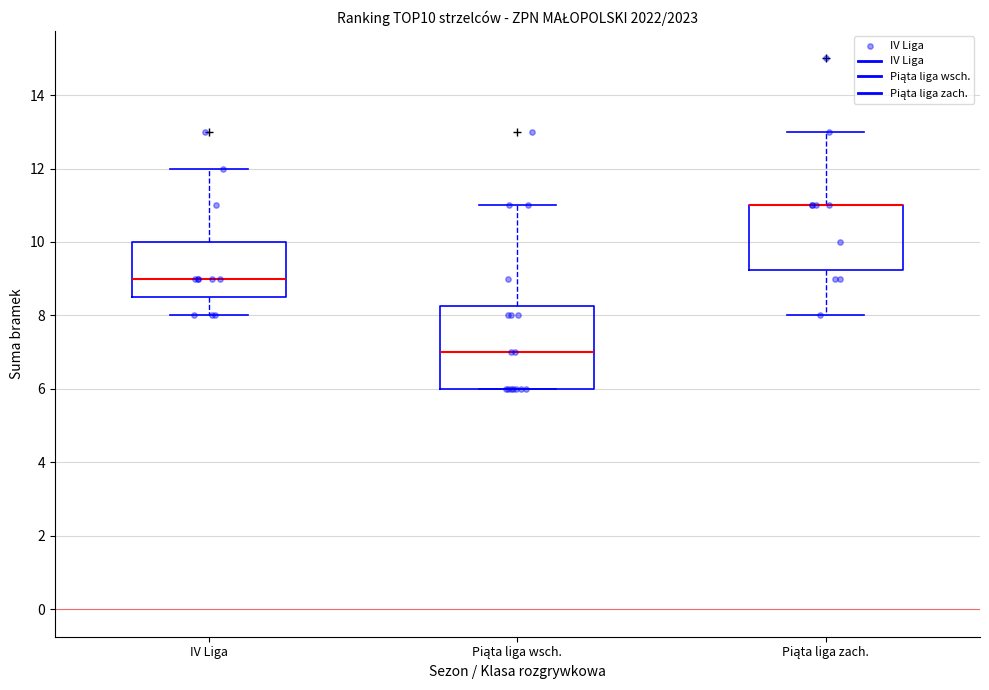

Reading left to right, read every box against the y-axis: the position of its median line, the range the box covers, and the ends of its whiskers. The values are not printed on the chart, so give them approximately, as read against the axis.

IV Liga: median 9.0, box 8.6 to 10.0, whiskers 8.0 to 12.0
Piąta liga wsch.: median 7.0, box 6.0 to 8.2, whiskers 6.0 to 11.0
Piąta liga zach.: median 11.0 (drawn on the box's upper edge), box 9.2 to 11.0, whiskers 8.0 to 13.0